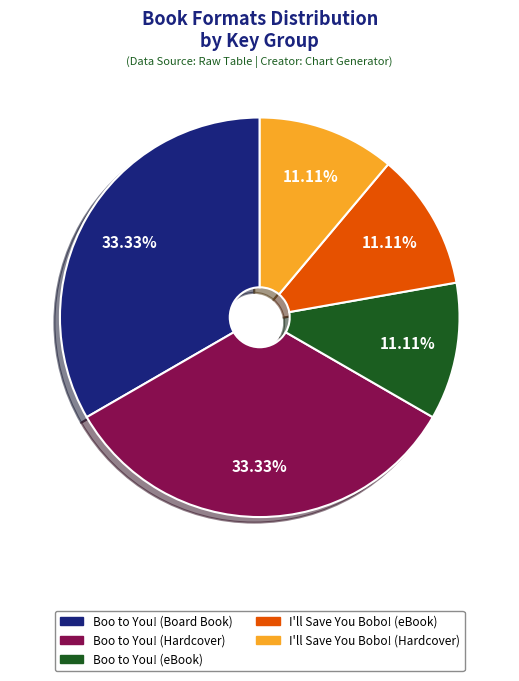

Is there any slice that represents more than half of the pie?

No